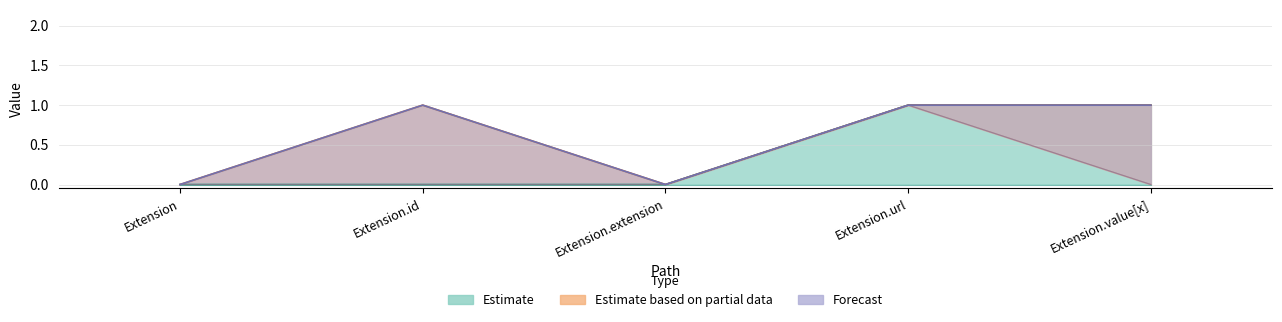

Where is Estimate nearest to the value 0?

Extension